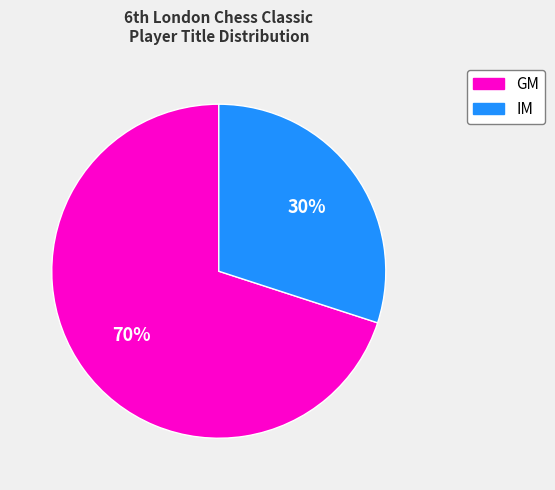

True or false: GM accounts for 29% of the total.

False